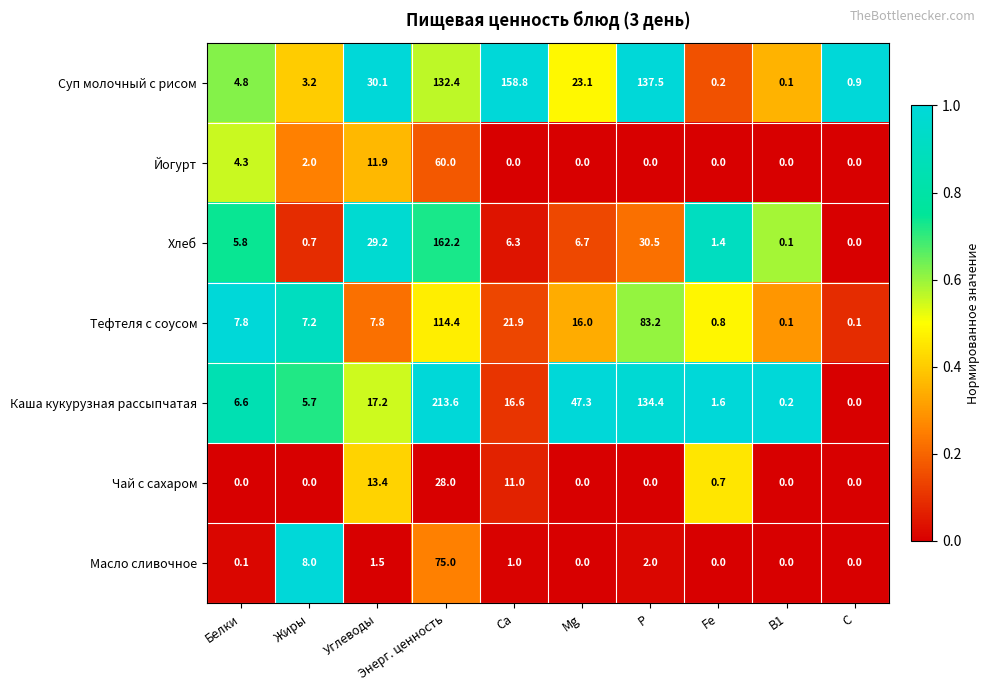

Is it true that Хлеб equals 288.2 at Энерг. ценность?

False